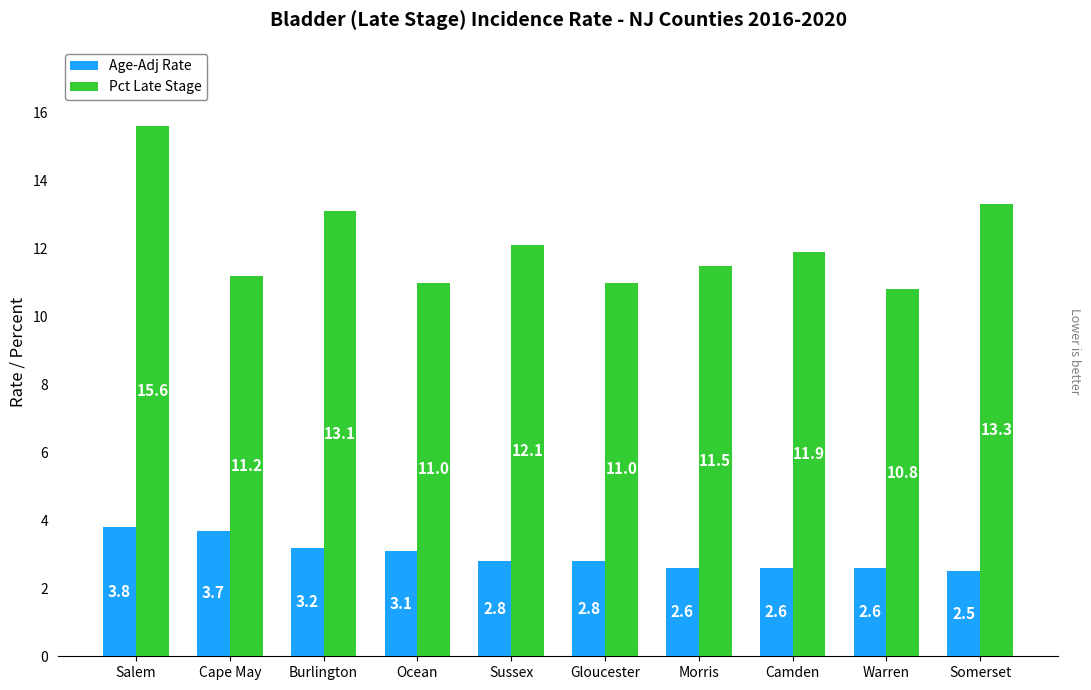

What is the spread (max minus min) of values at Camden?

9.3